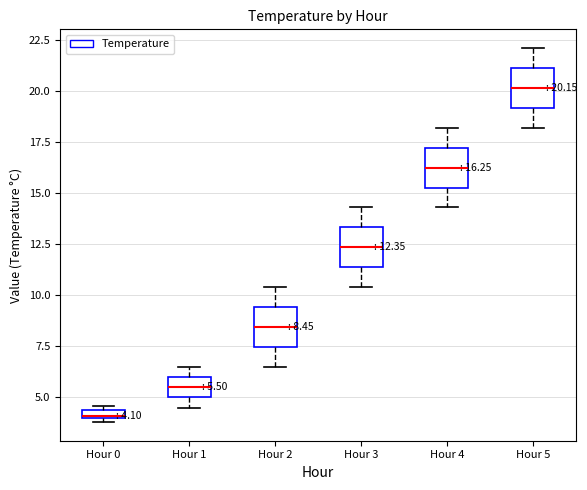

Which box has the lowest median line?

Hour 0